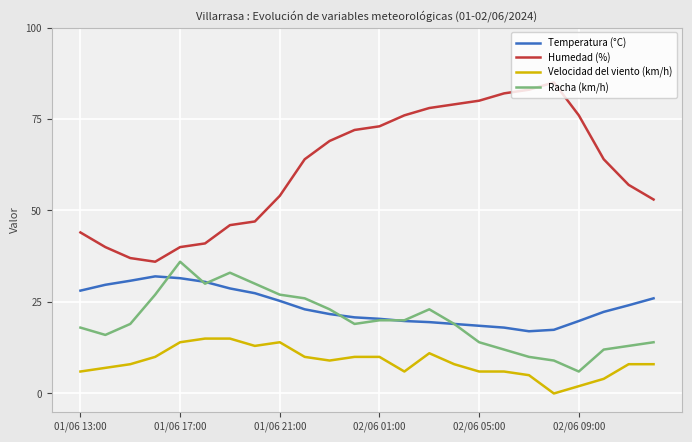

True or false: Velocidad del viento (km/h) and Temperatura (°C) cross at least once.

False